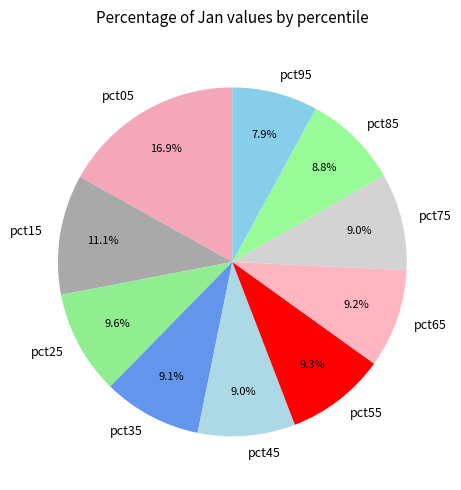

Does pct25 represent more than half of the total?

No